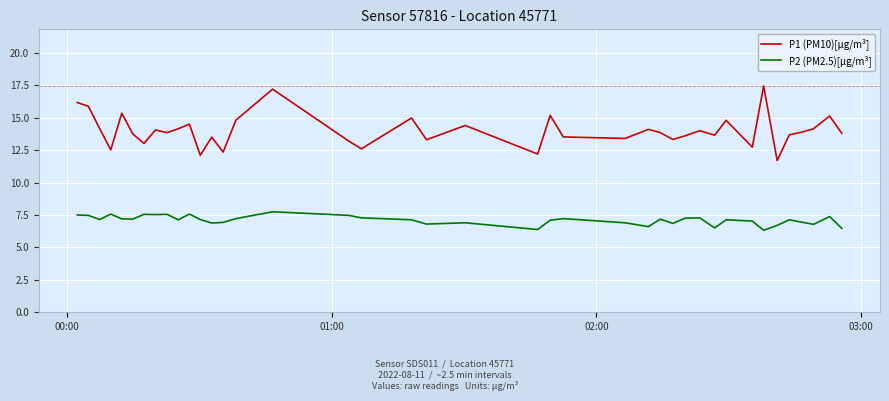

List the series in order of their overall mean, lowest first.

P2 (PM2.5)[μg/m³], P1 (PM10)[μg/m³]